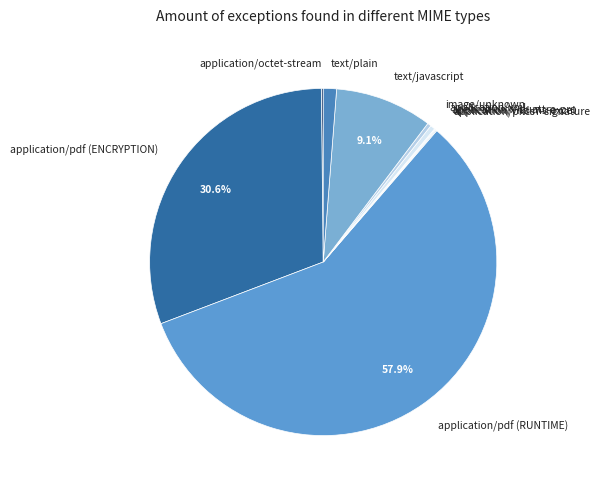

What is the largest slice in the pie chart?

application/pdf (RUNTIME)